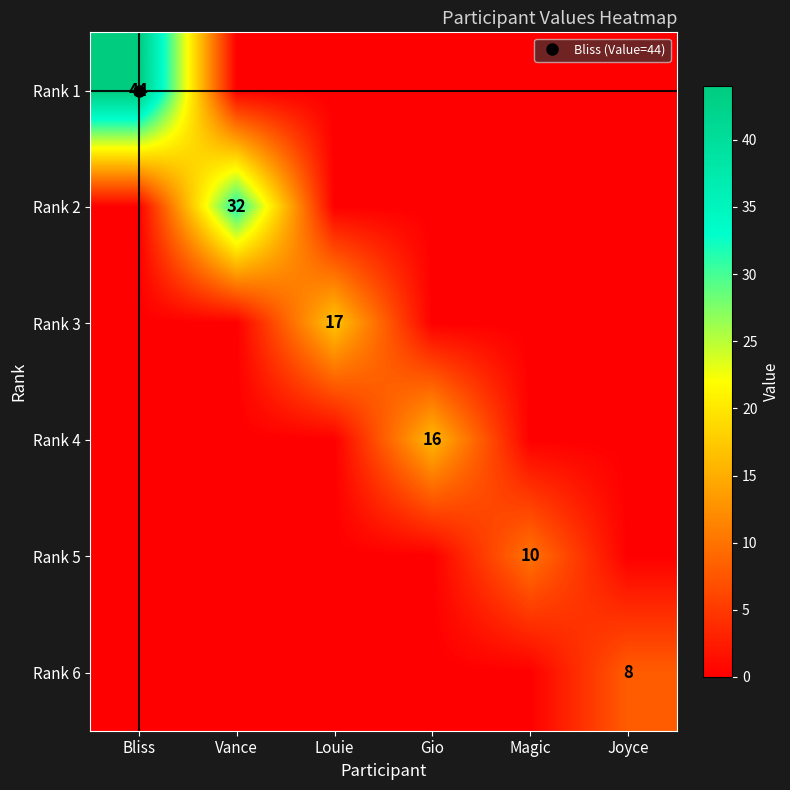

At which category is the sum across all series the highest?

Bliss